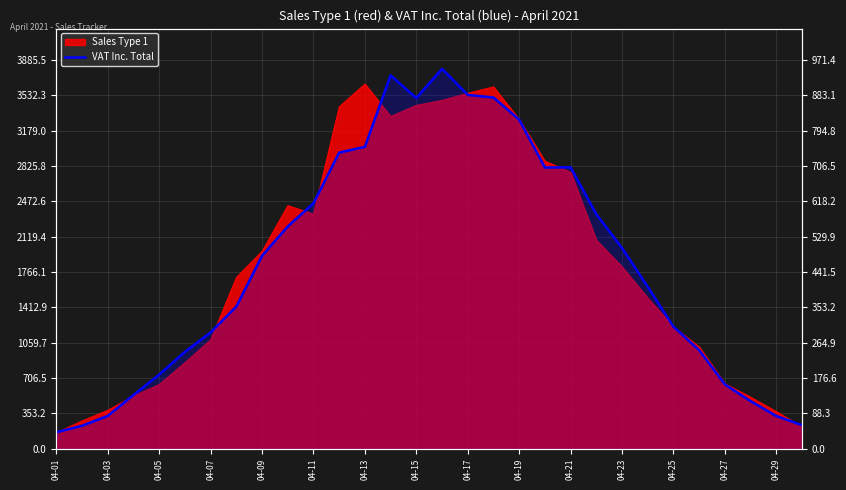

Which has a higher value, 04-09 or 23?

23